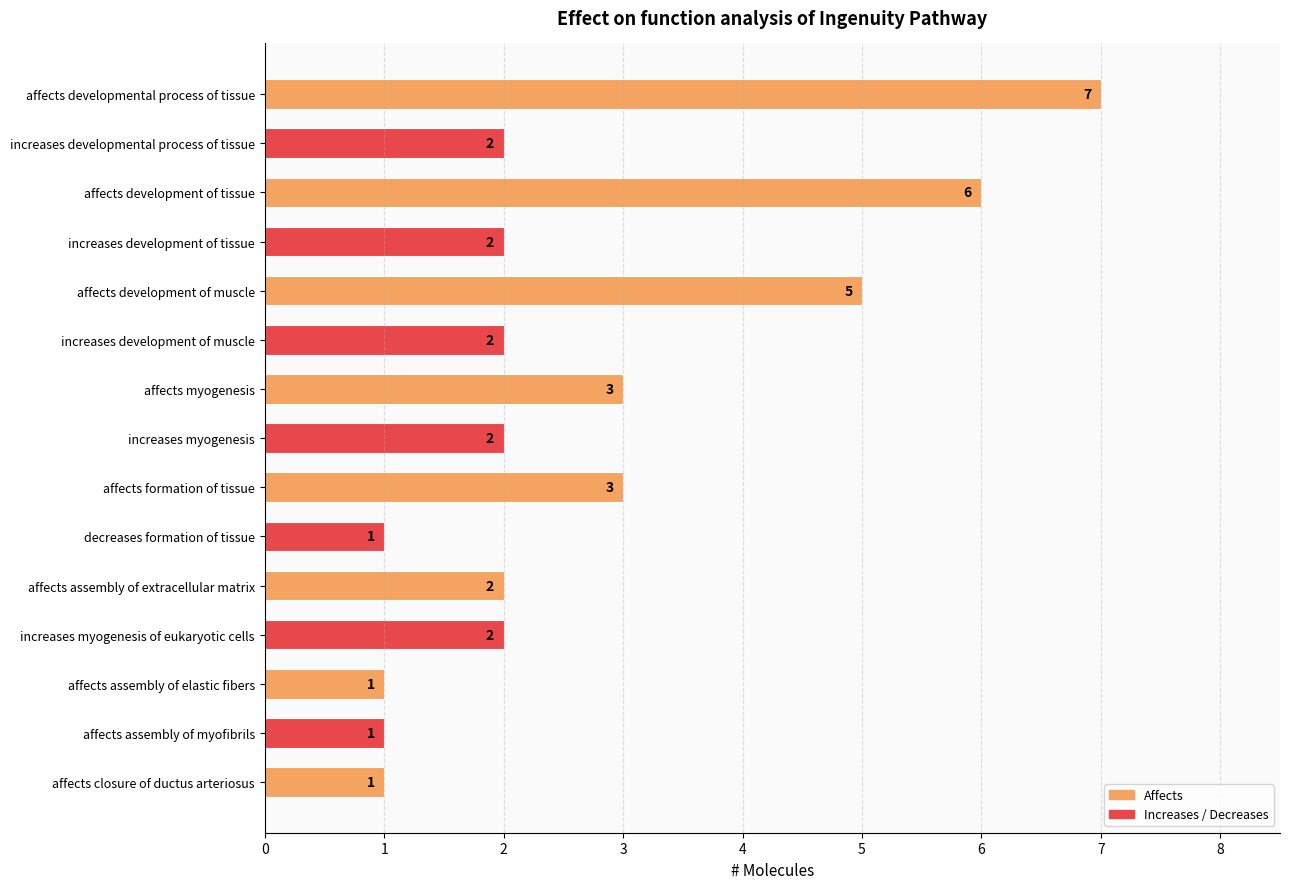

What is the ratio of the value at affects myogenesis to the value at decreases formation of tissue?

3.0